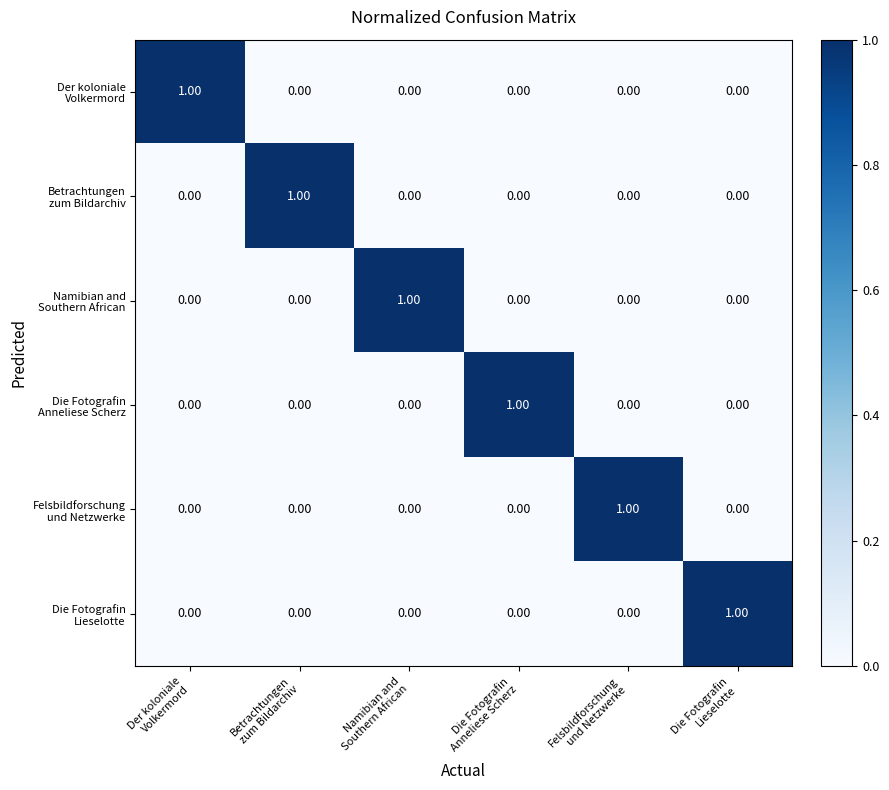

Which series has the widest spread of values?

Der koloniale Volkermord